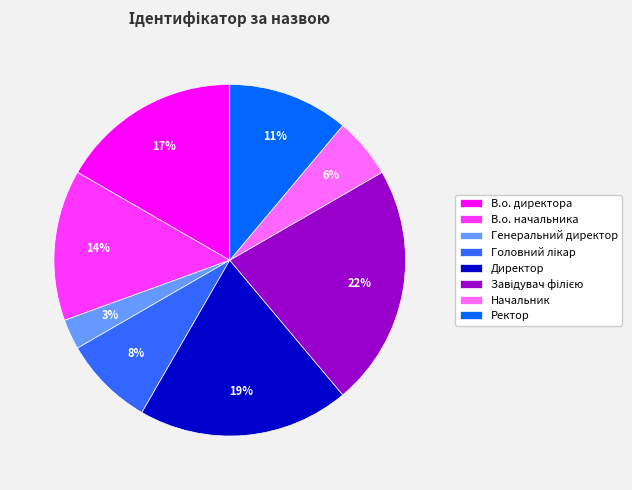

To the nearest percent, what is the combined percentage of Ректор and В.о. начальника?

25%